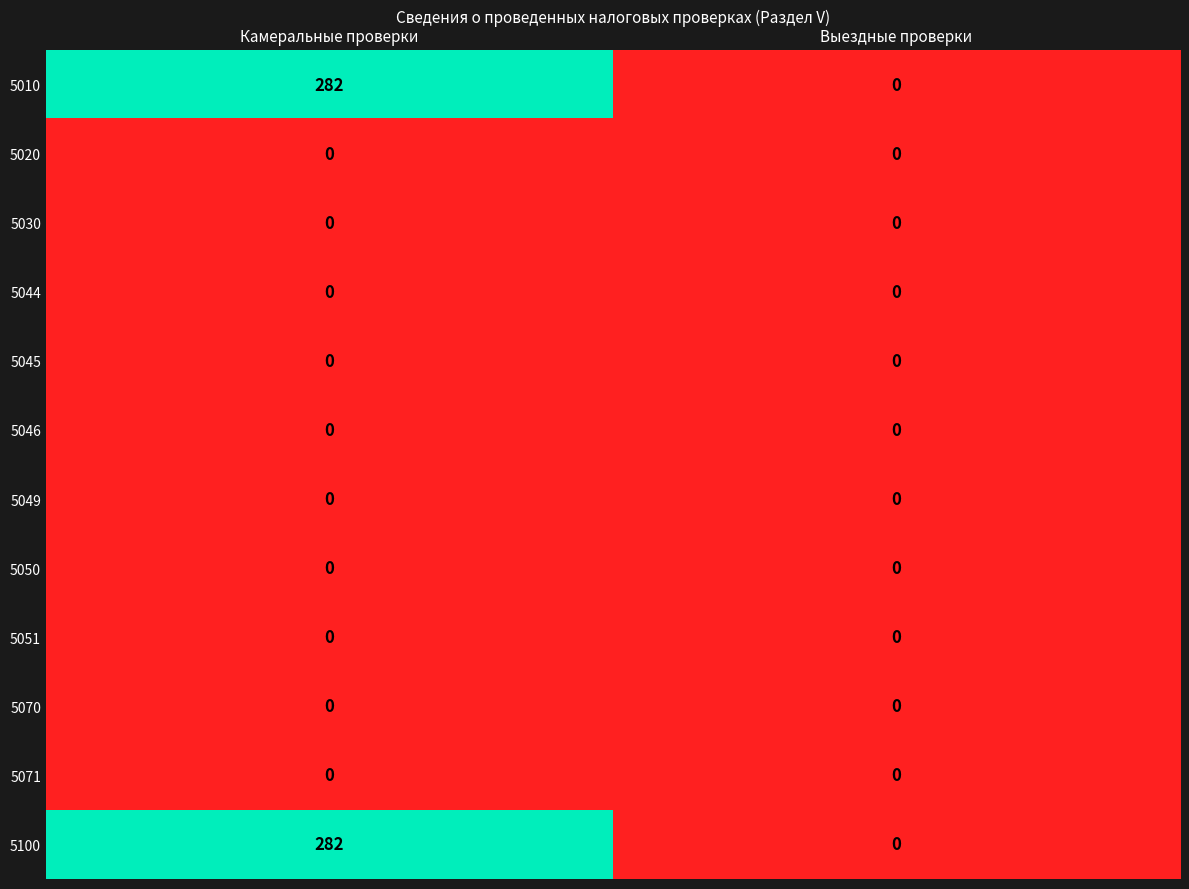

How many data points does each series have?

2